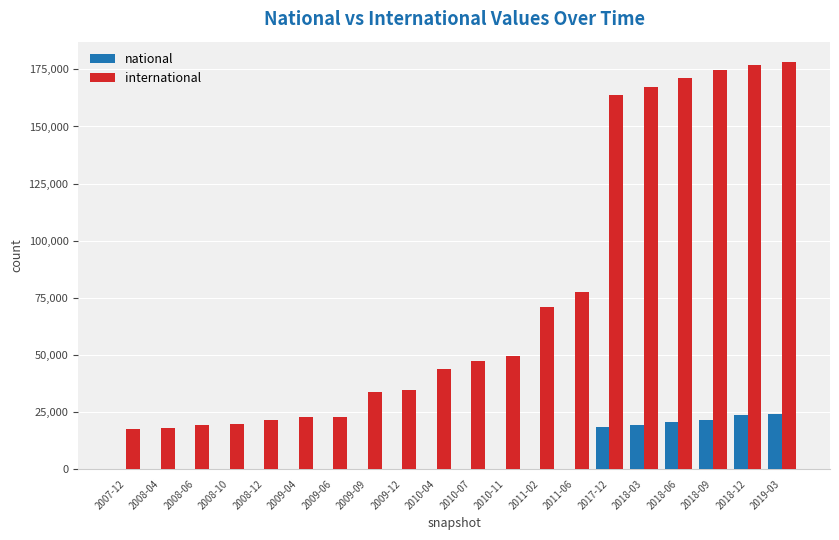

What is the sum of all national values?

127219